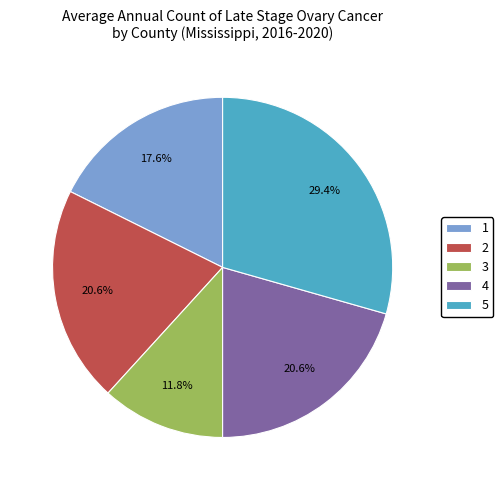

Is there any slice that represents more than half of the pie?

No